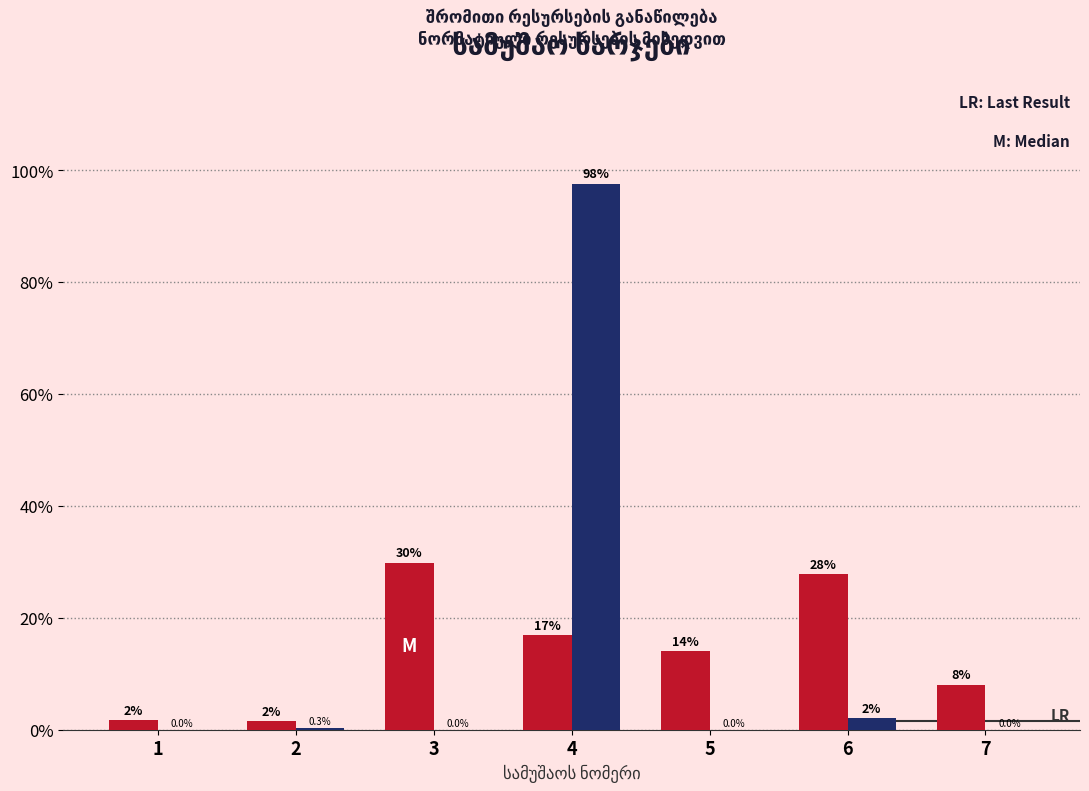

What is the greatest value displayed?

97.6